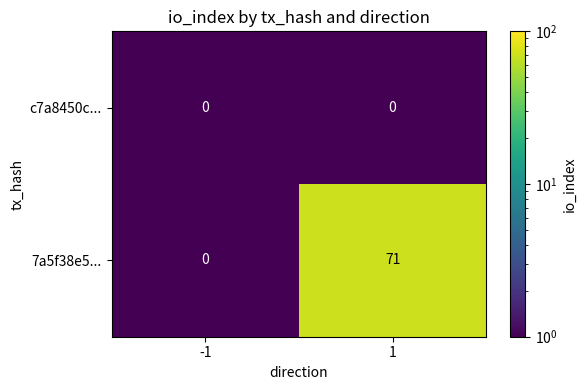

What is the total value across all series at -1?

0